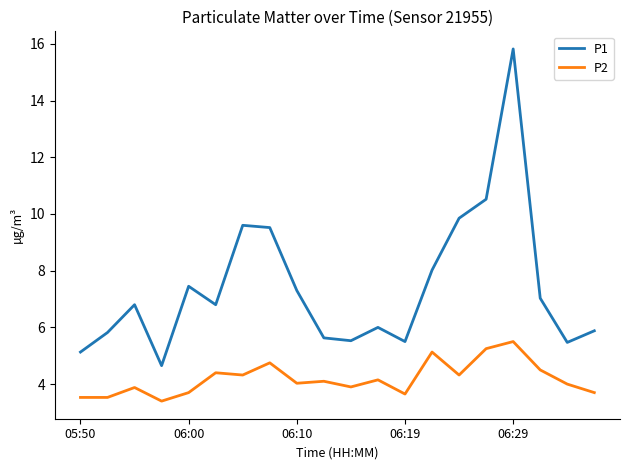

What is the highest value of the P2 series?

5.5